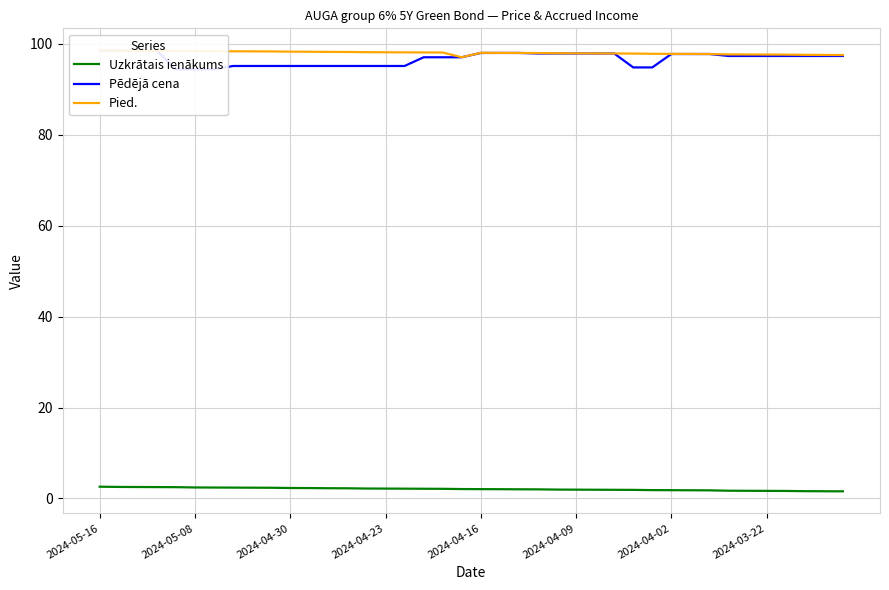

True or false: Uzkrātais ienākums and Pied. intersect in this chart.

False